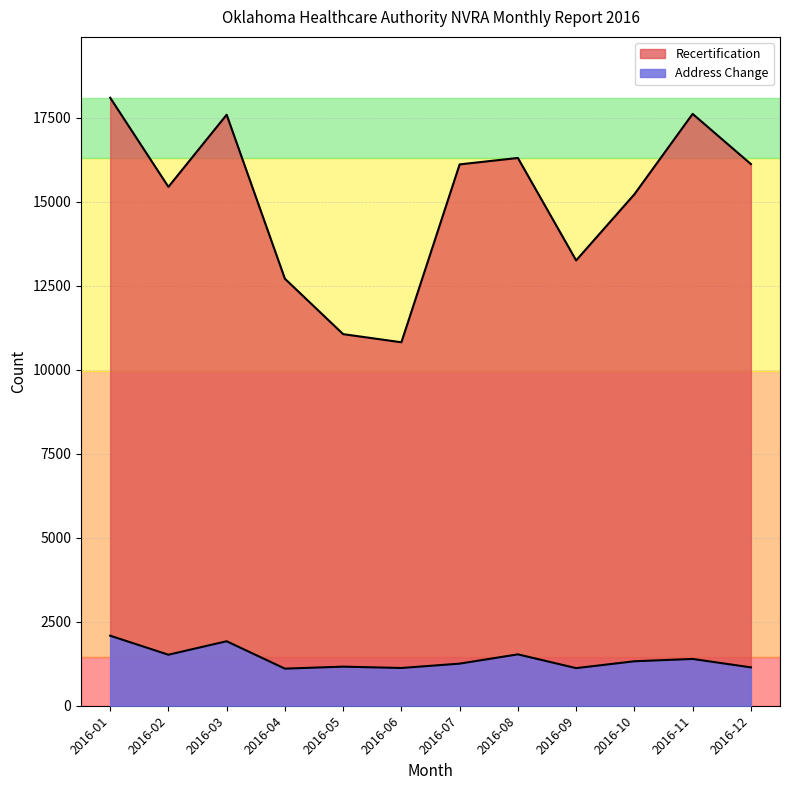

At which category does Recertification reach its first local peak?

2016-03